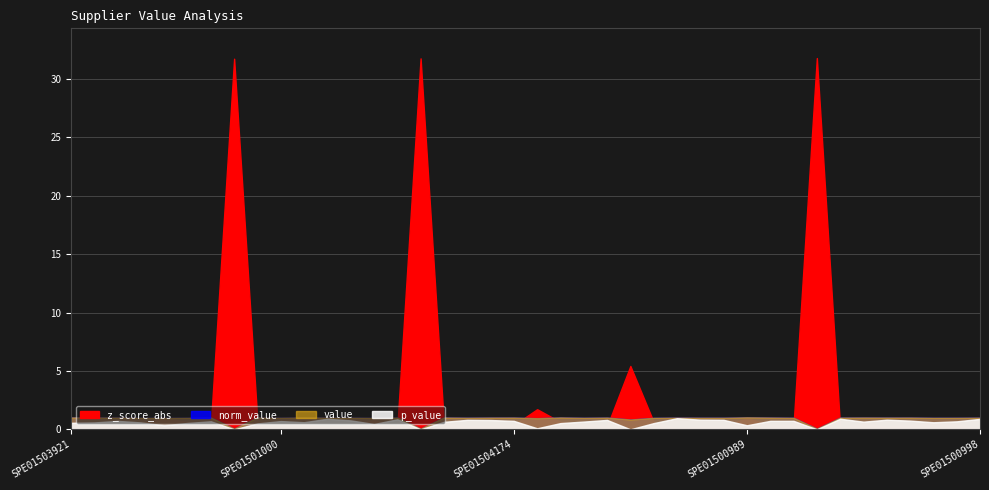

How many lines are shown in the chart?

4